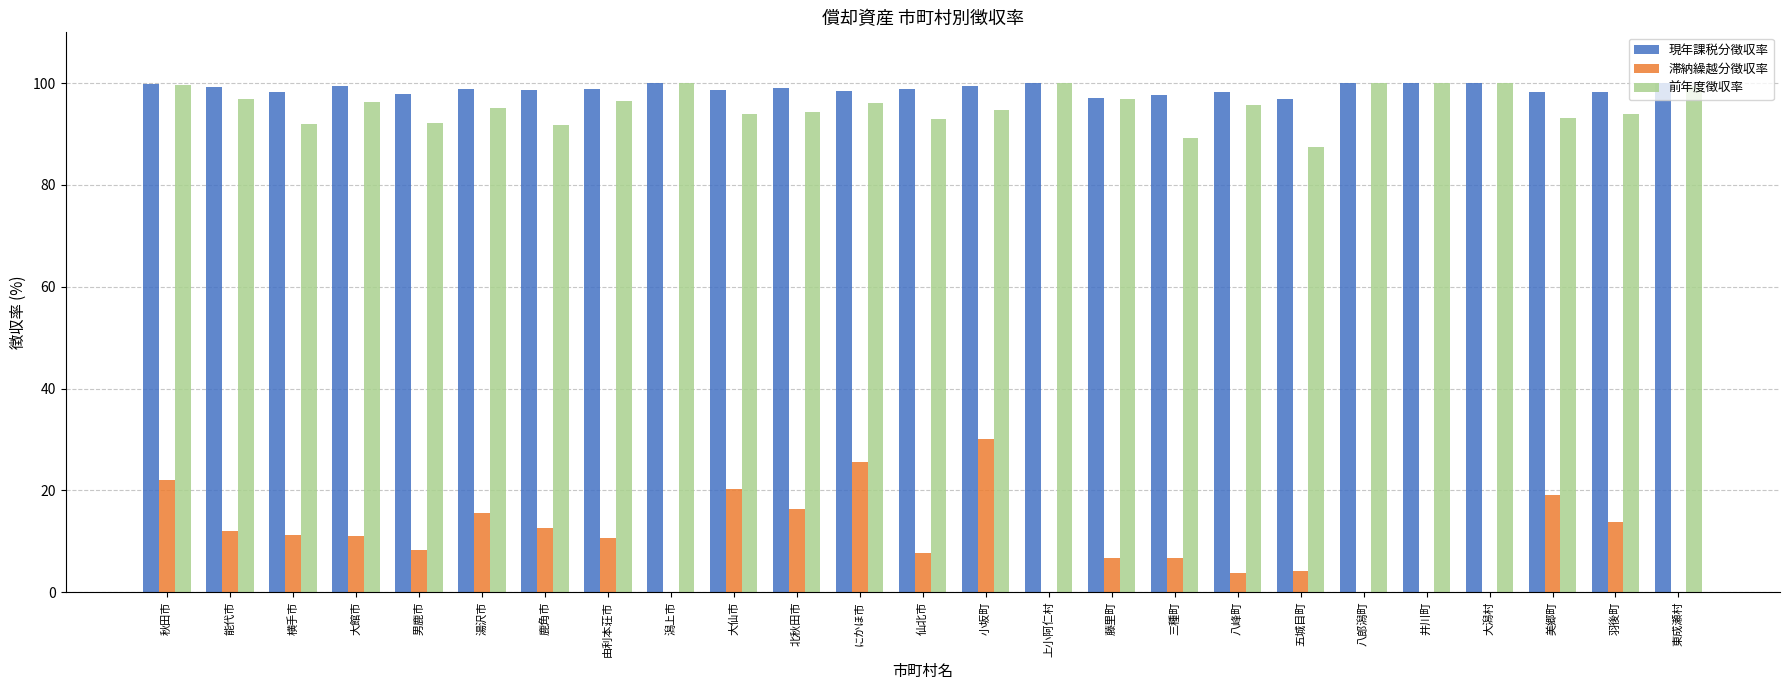

What is the sum of the 滞納繰越分徴収率 values at 北秋田市 and 鹿角市?

29.1